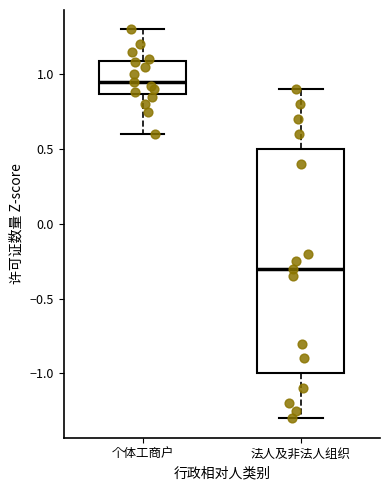

Reading left to right, read every box against the y-axis: the position of its median line, the range the box covers, and the ends of its whiskers. The values are not printed on the chart, so give them approximately, as read against the axis.

个体工商户: median 0.95, box 0.85 to 1.10, whiskers 0.60 to 1.30
法人及非法人组织: median -0.30, box -1.00 to 0.50, whiskers -1.30 to 0.90